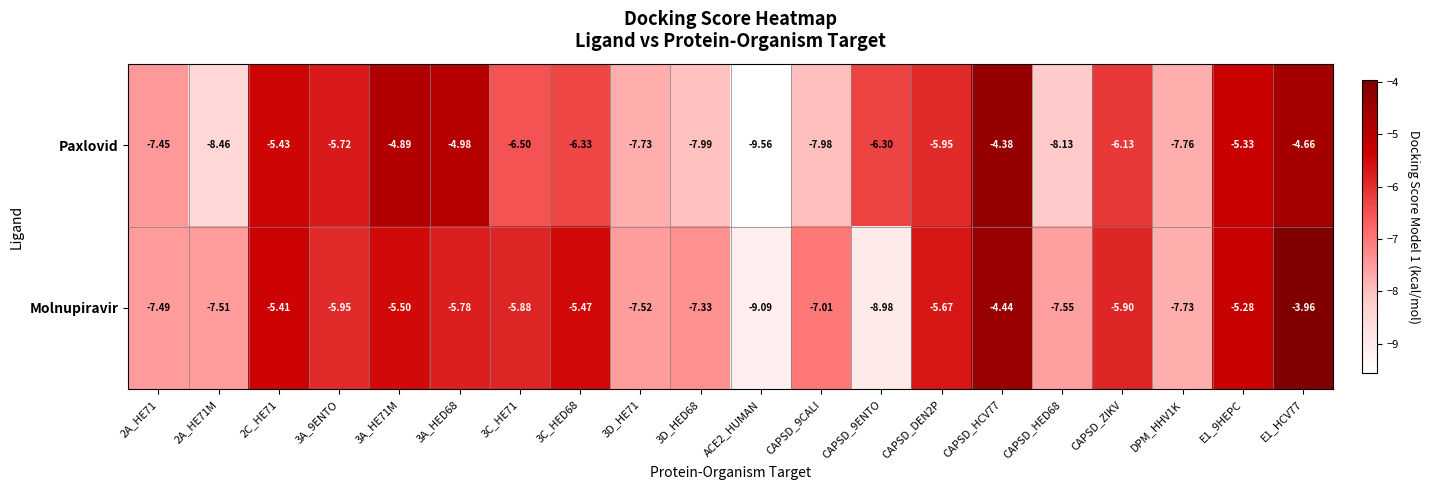

Which series changed the most between ACE2_HUMAN and E1_HCV77?

Molnupiravir